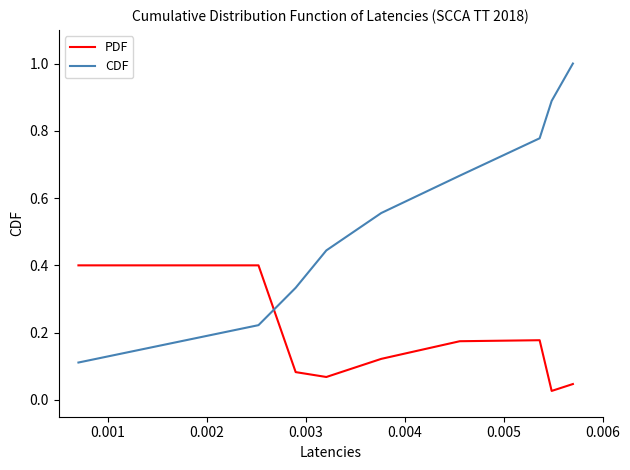

True or false: PDF and CDF intersect in this chart.

True